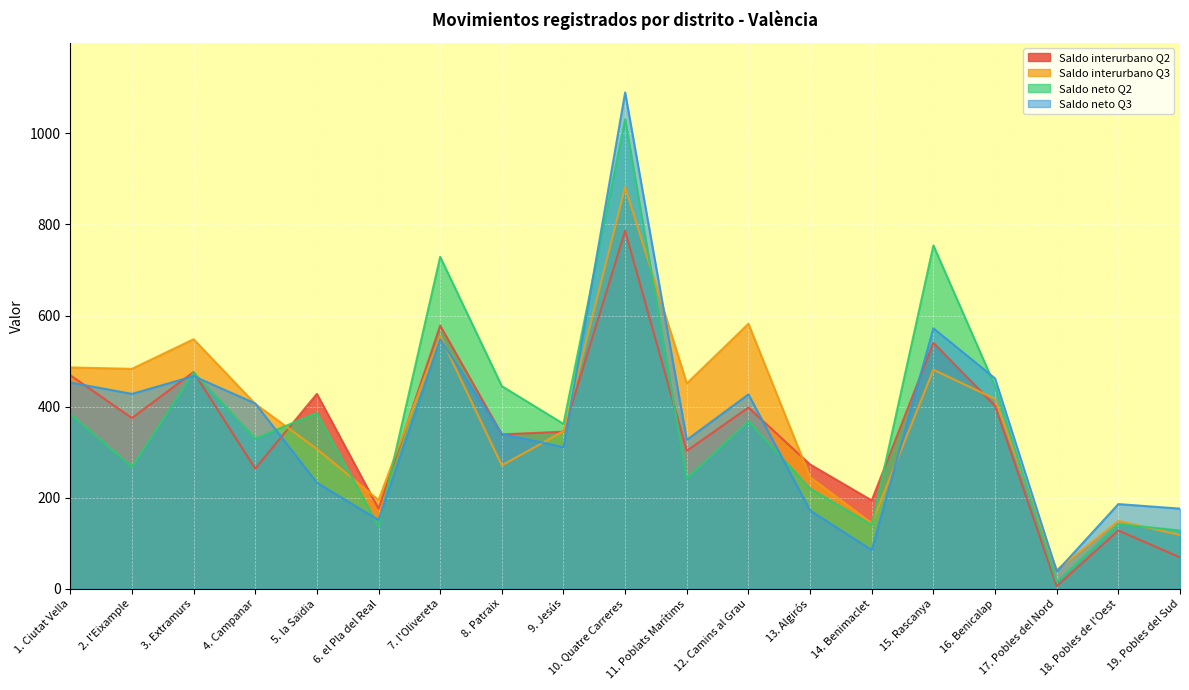

What is the maximum value shown in the chart?

1090